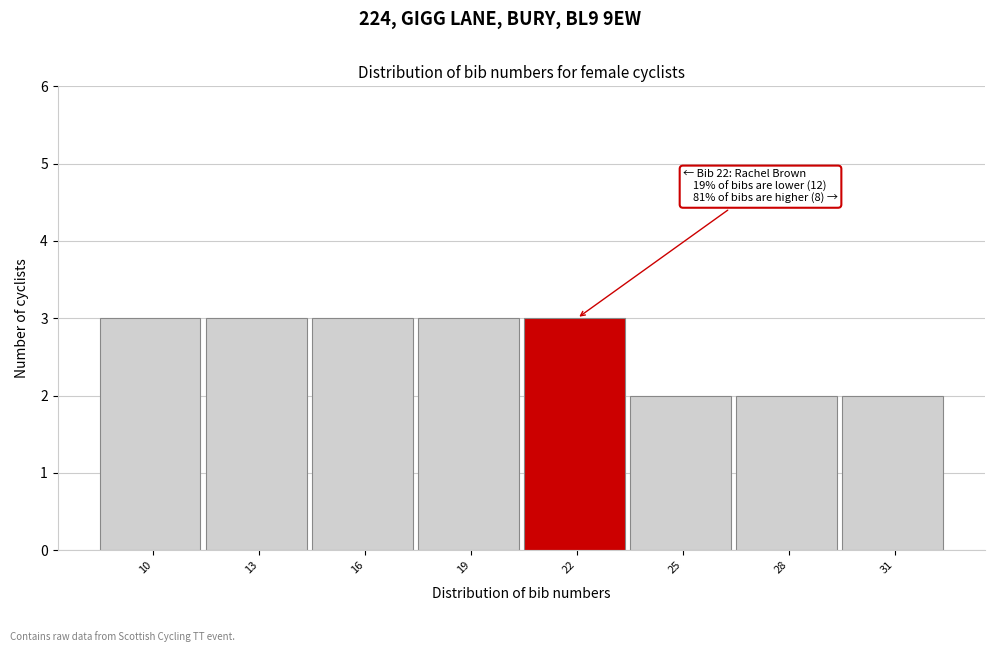

Reading left to right, list all the values displayed in this chart.

10=3	13=3	16=3	19=3	22=3	25=2	28=2	31=2